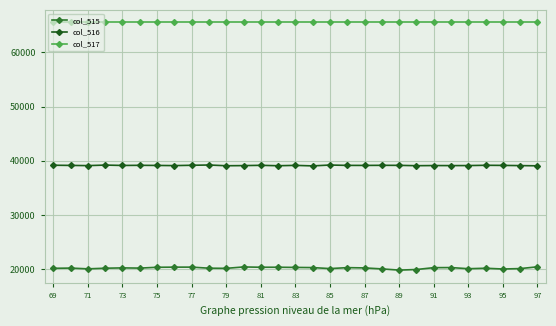

How many categories are shown in the chart?

29